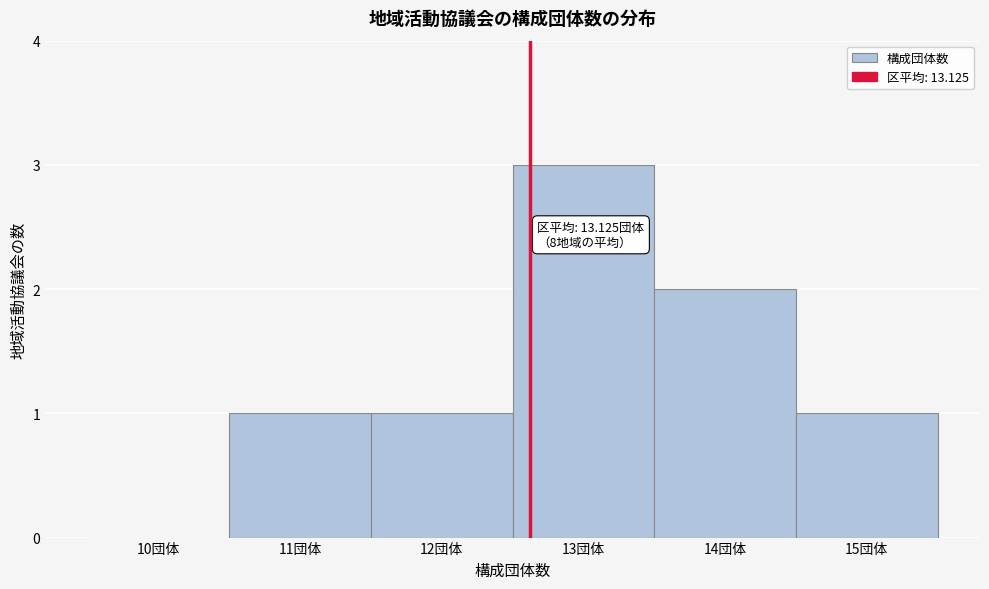

Reading left to right, what are all the values shown in this chart?

10団体=0	11団体=1	12団体=1	13団体=3	14団体=2	15団体=1